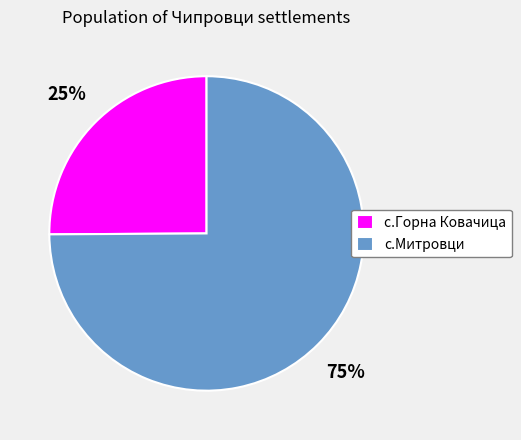

Which has a higher value, с.Горна Ковачица or с.Митровци?

с.Митровци